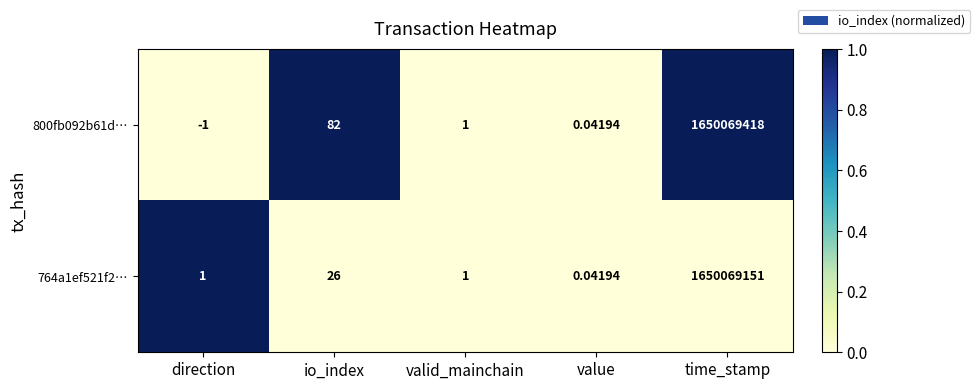

At which category is the sum across all series the highest?

time_stamp